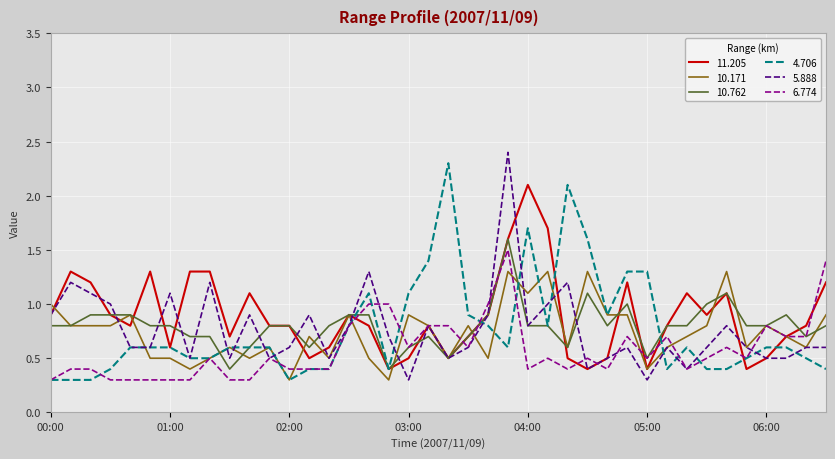

What is the minimum value for 5.888?

0.3